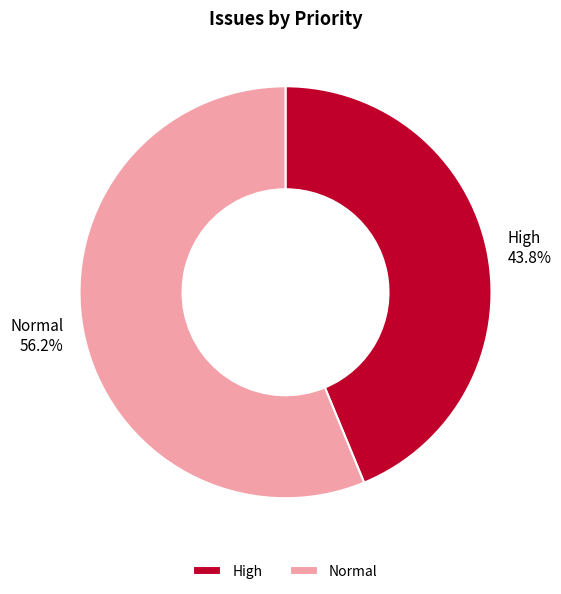

What percentage is the High slice, to the nearest percent?

44%